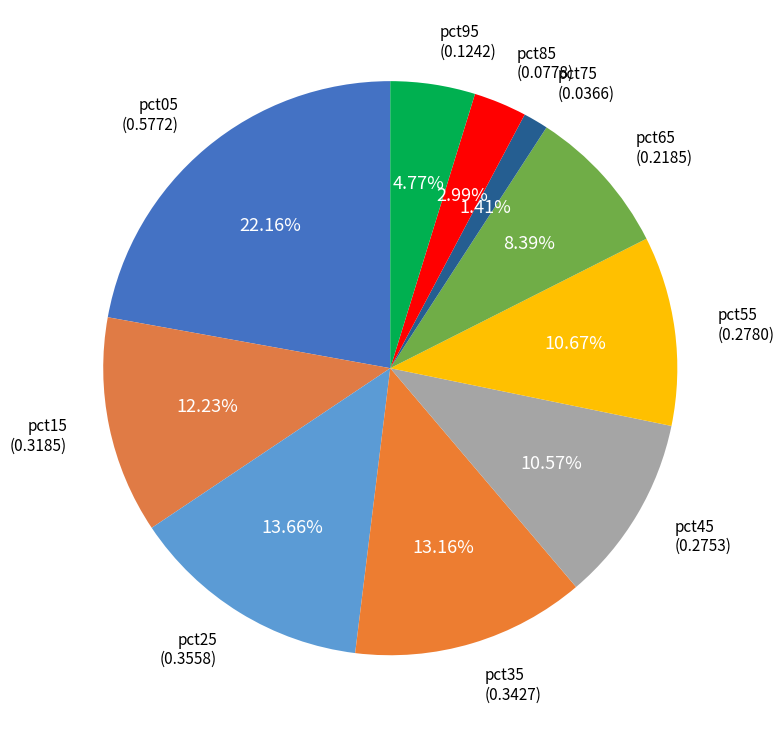

Which category has the biggest portion of the pie?

pct05